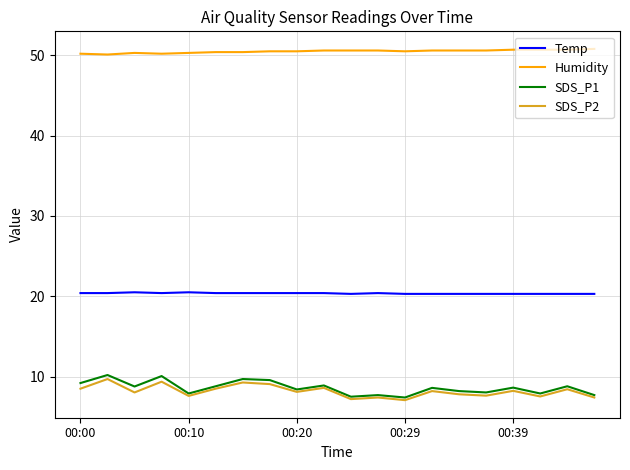

What is the greatest value displayed?

50.8